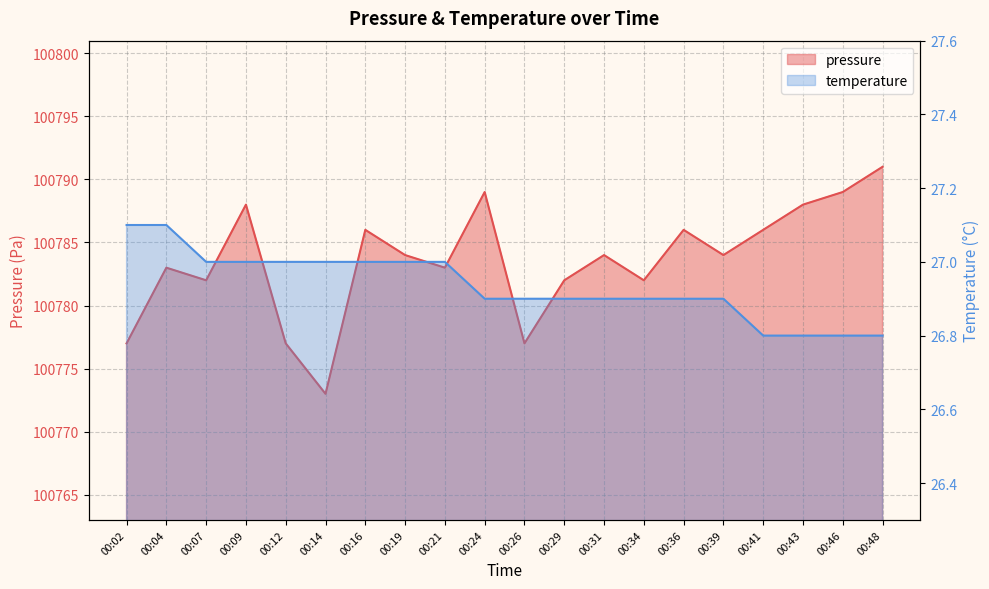

Which series has the largest total across all categories?

pressure